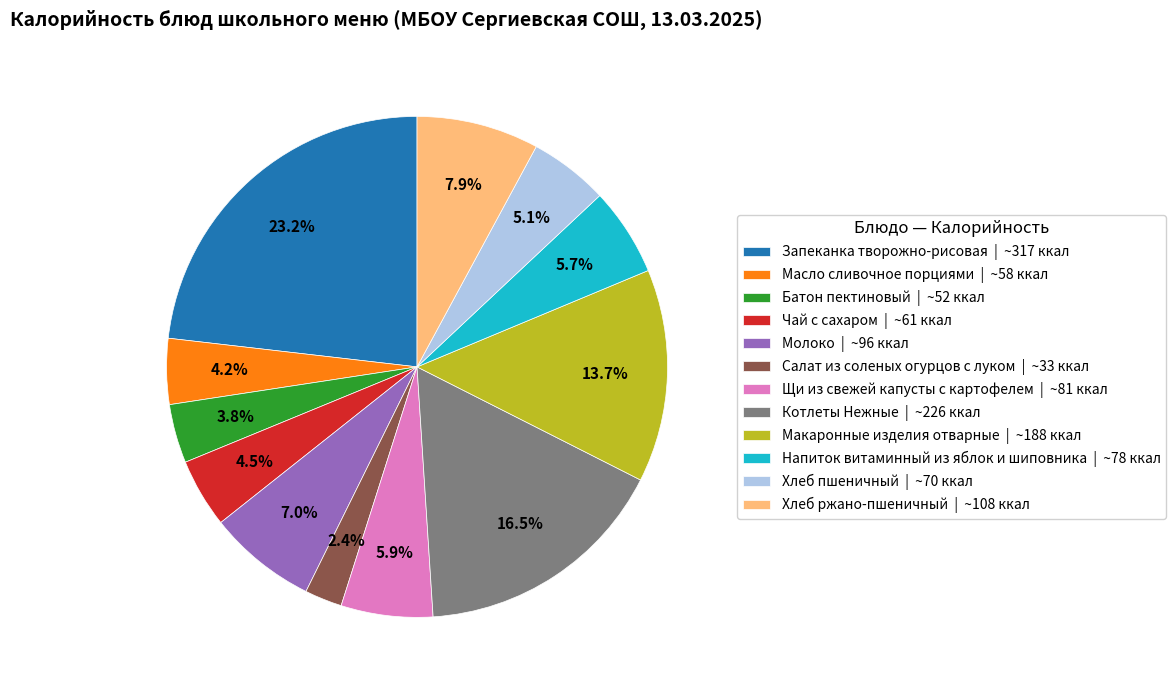

Which has a higher value, Молоко or Щи из свежей капусты с картофелем?

Молоко